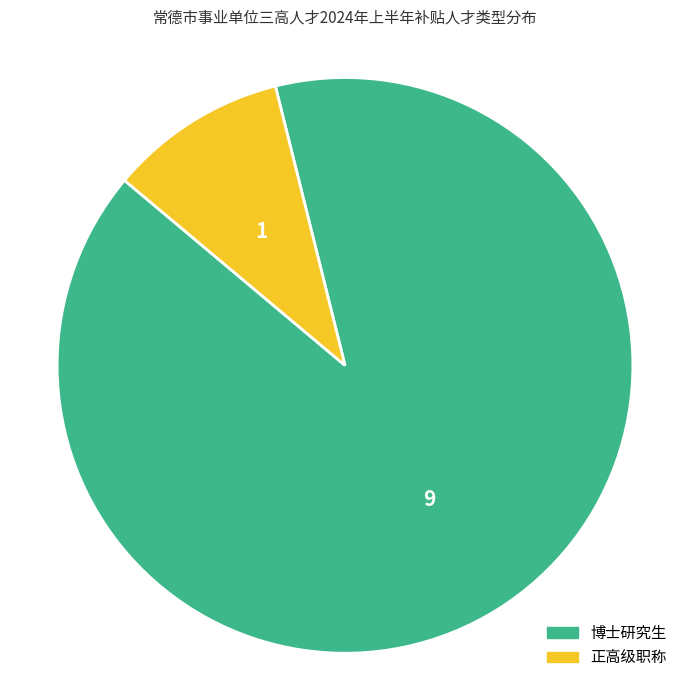

Count the number of slices in the pie.

2